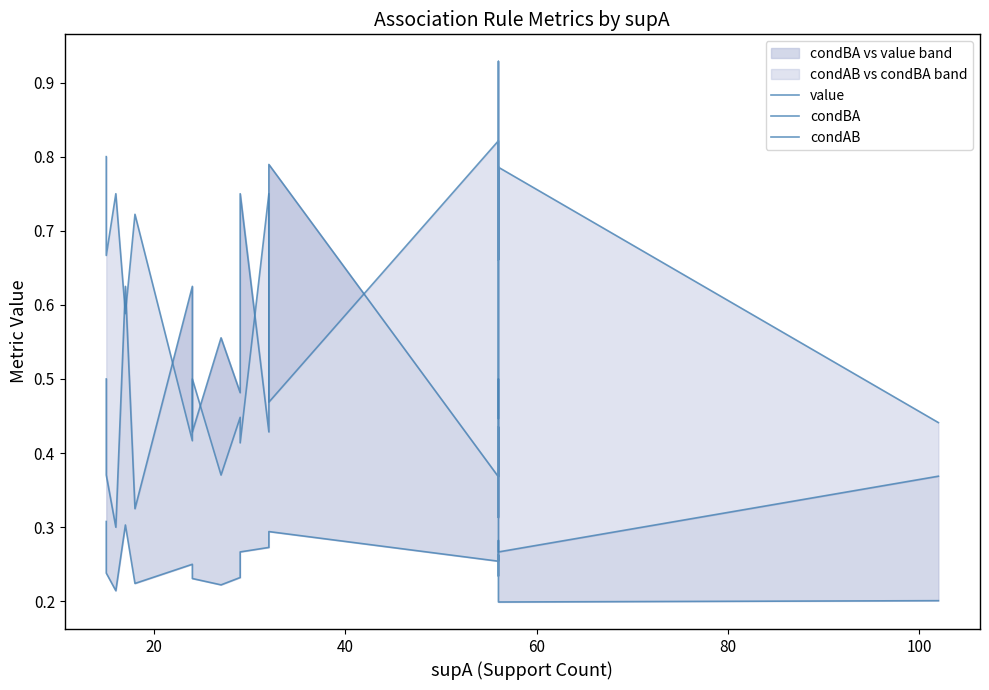

What is the highest value of the condAB series?

0.9